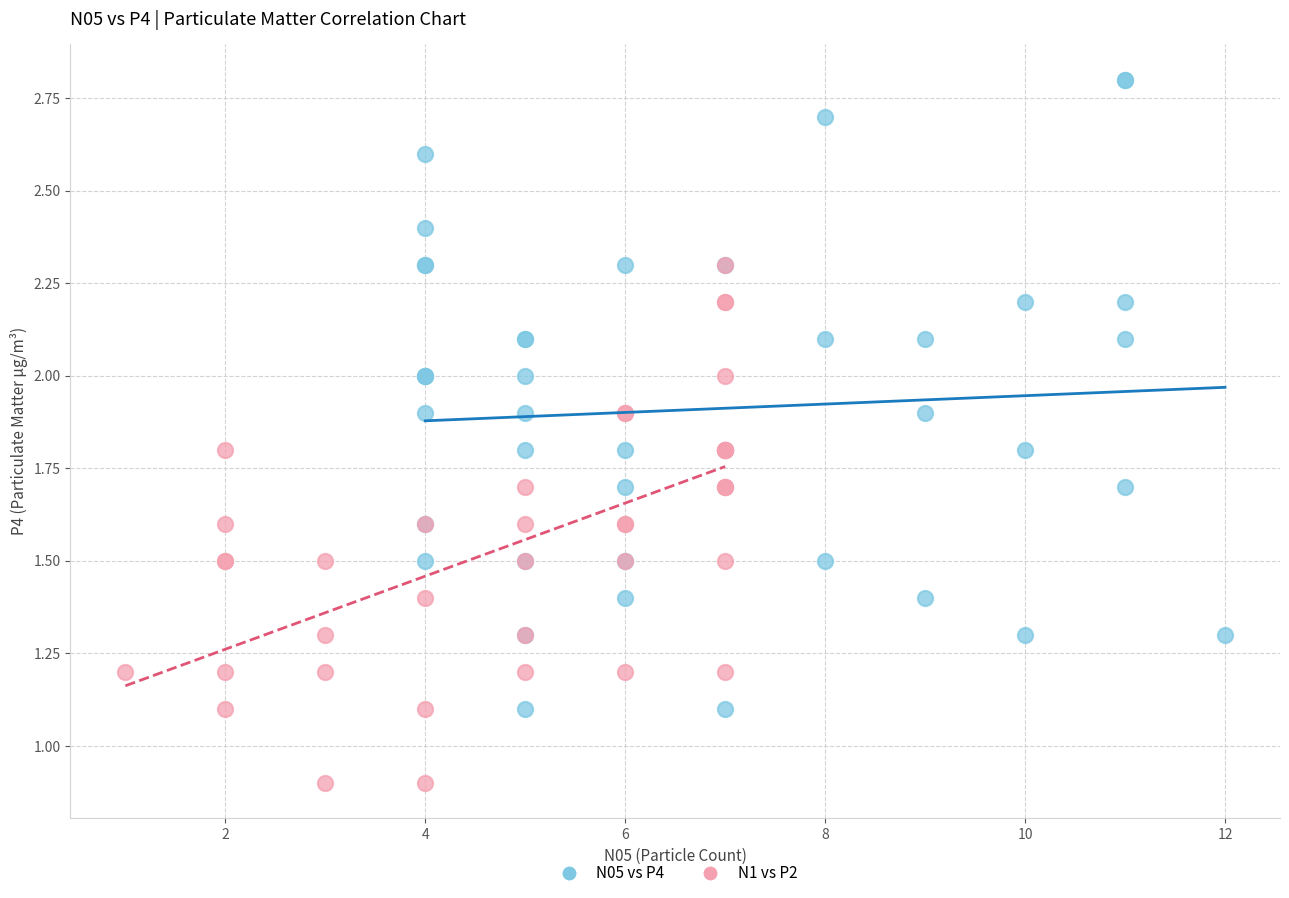

Which series contains the lowest Y value?

N1 vs P2